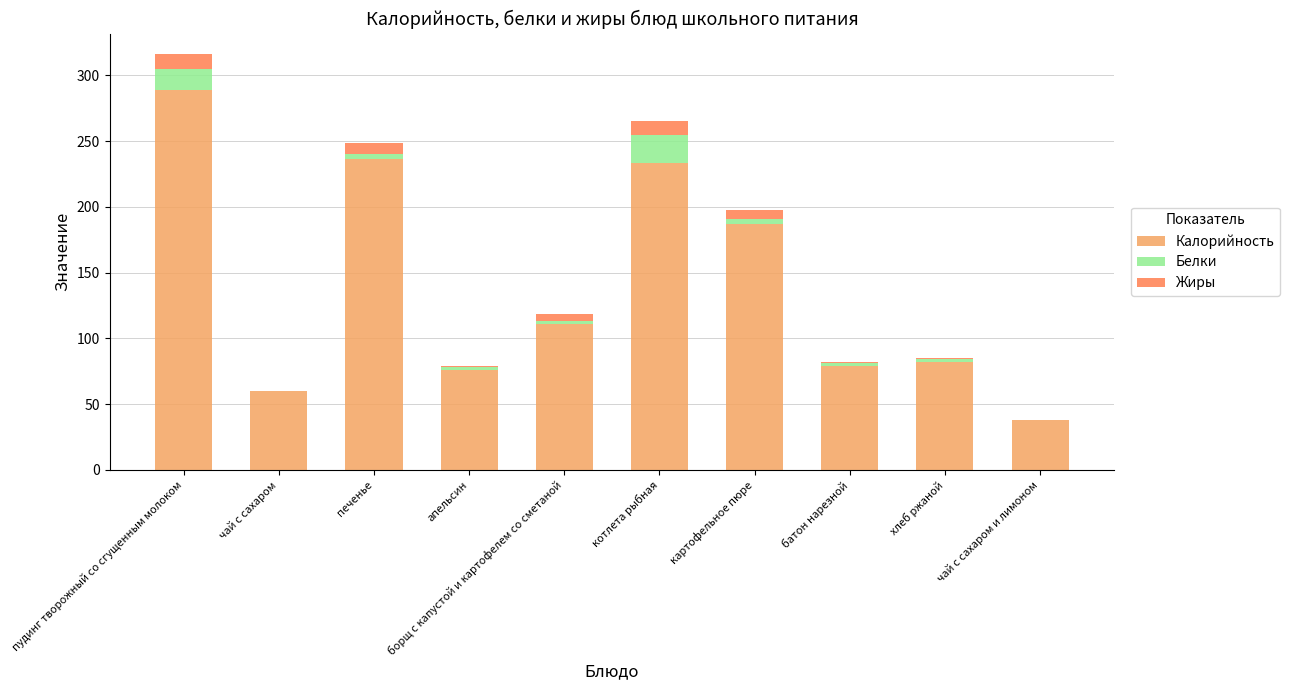

True or false: Калорийность has a value of 514.2 at пудинг творожный со сгущенным молоком.

False